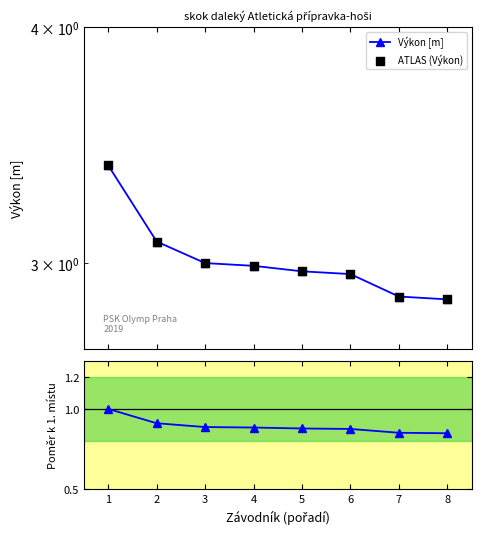

Which series contains the highest Y value?

Výkon [m]